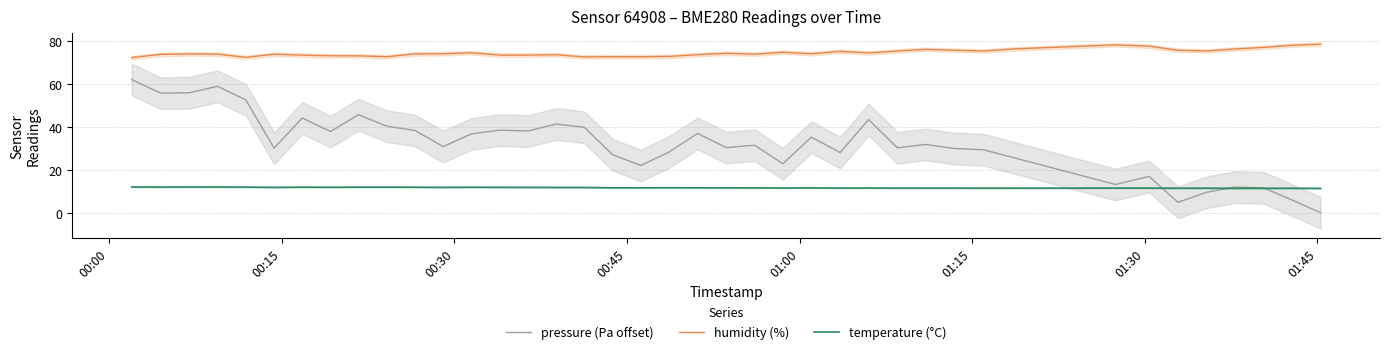

What is the difference between the maximum and minimum values in the pressure (Pa offset) series?

61.9